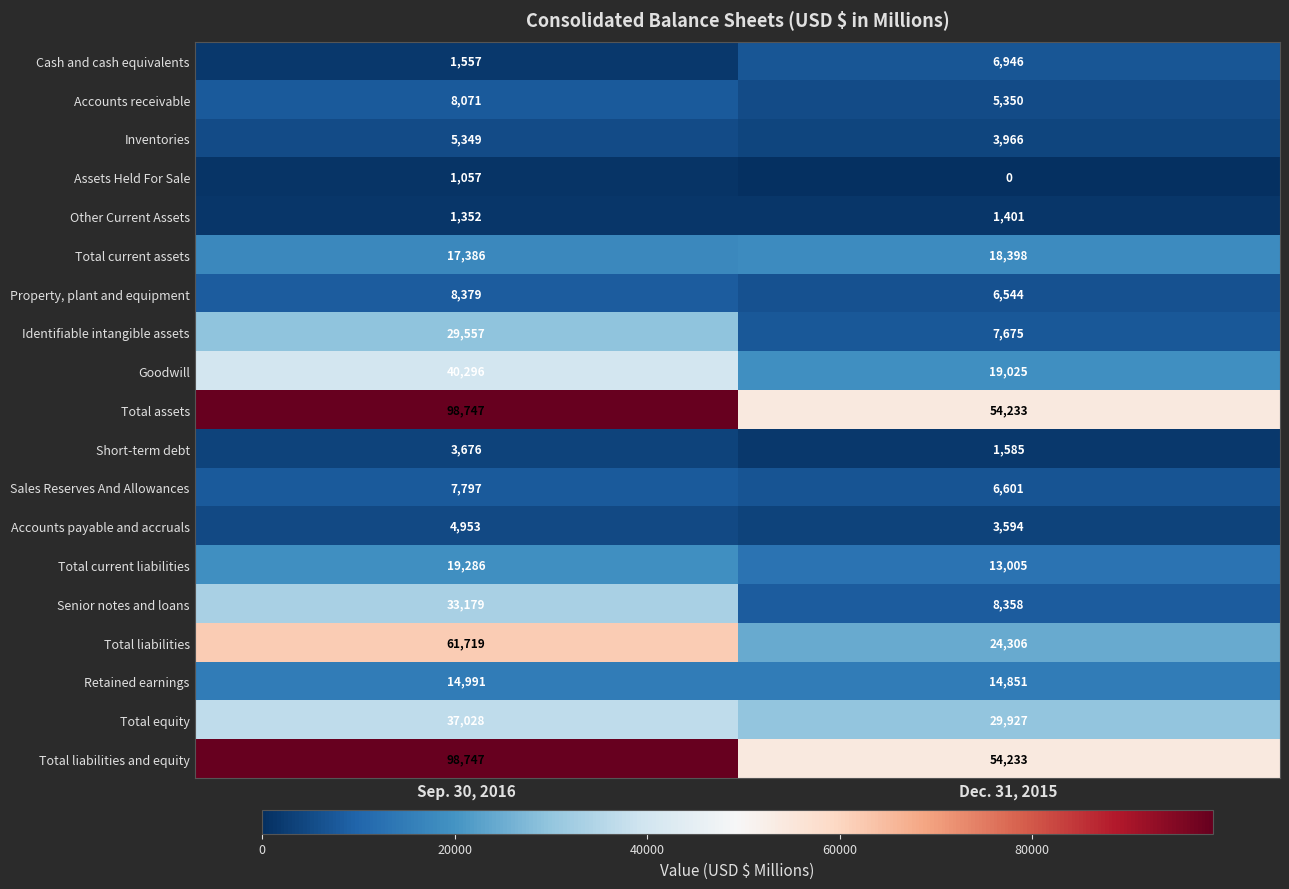

True or false: Total equity has a value of 29927 at Dec. 31, 2015.

True